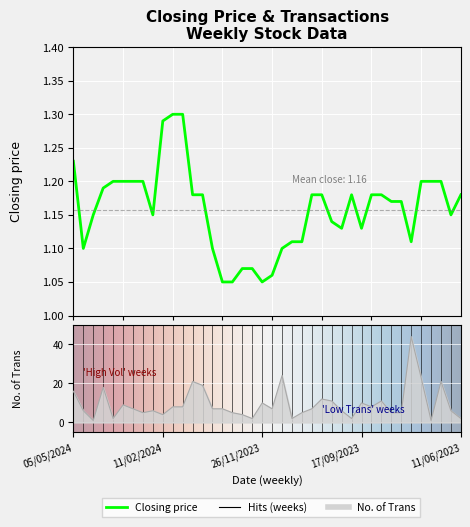

Reading left to right, list all the values displayed in this chart.

Closing: 05/05/2024=1.2	28/04/2024=1.1	14/04/2024=1.1	24/03/2024=1.2	17/03/2024=1.2	10/03/2024=1.2	03/03/2024=1.2	25/02/2024=1.2	18/02/2024=1.1	11/02/2024=1.3	04/02/2024=1.3	28/01/2024=1.3	21/01/2024=1.2	14/01/2024=1.2	07/01/2024=1.1	24/12/2023=1.1	17/12/2023=1.1	10/12/2023=1.1	03/12/2023=1.1	26/11/2023=1.1	19/11/2023=1.1	12/11/2023=1.1	05/11/2023=1.1	29/10/2023=1.1	22/10/2023=1.2	15/10/2023=1.2	08/10/2023=1.1	01/10/2023=1.1	24/09/2023=1.2	17/09/2023=1.1	10/09/2023=1.2	03/09/2023=1.2	27/08/2023=1.2	20/08/2023=1.2	13/08/2023=1.1	06/08/2023=1.2	30/07/2023=1.2	02/07/2023=1.2	25/06/2023=1.1	11/06/2023=1.2
No. of Trans: 05/05/2024=16.0	28/04/2024=6.0	14/04/2024=1.0	24/03/2024=18.0	17/03/2024=2.0	10/03/2024=9.0	03/03/2024=7.0	25/02/2024=5.0	18/02/2024=6.0	11/02/2024=4.0	04/02/2024=8.0	28/01/2024=8.0	21/01/2024=21.0	14/01/2024=19.0	07/01/2024=7.0	24/12/2023=7.0	17/12/2023=5.0	10/12/2023=4.0	03/12/2023=2.0	26/11/2023=10.0	19/11/2023=7.0	12/11/2023=24.0	05/11/2023=2.0	29/10/2023=5.0	22/10/2023=7.0	15/10/2023=12.0	08/10/2023=11.0	01/10/2023=6.0	24/09/2023=2.0	17/09/2023=10.0	10/09/2023=8.0	03/09/2023=11.0	27/08/2023=5.0	20/08/2023=5.0	13/08/2023=44.0	06/08/2023=23.0	30/07/2023=1.0	02/07/2023=21.0	25/06/2023=6.0	11/06/2023=2.0